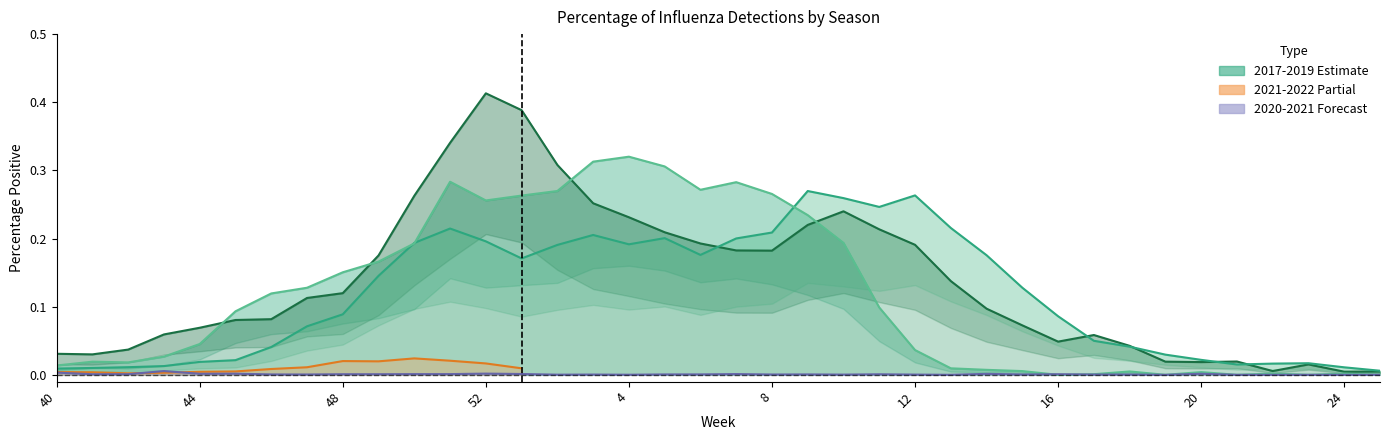

List the labels in order of 2020-2021 value, largest first.

43, 40, 52, 45, 20, 44, 14, 1, 7, 51, 50, 42, 48, 49, 16, 41, 11, 6, 9, 5, 46, 47, 15, 8, 18, 17, 3, 12, 10, 2, 4, 13, 19, 21, 22, 23, 24, 25